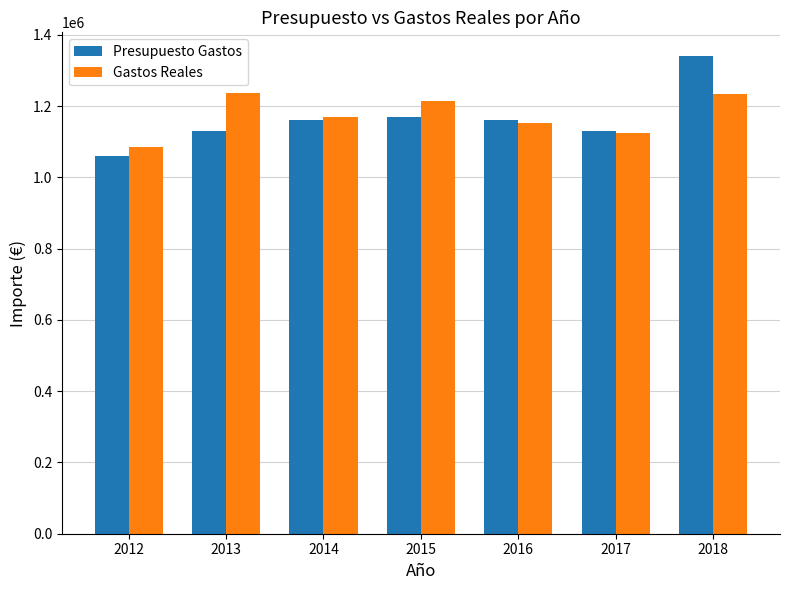

What is the difference between the maximum and minimum values in the Presupuesto Gastos series?

280526.0